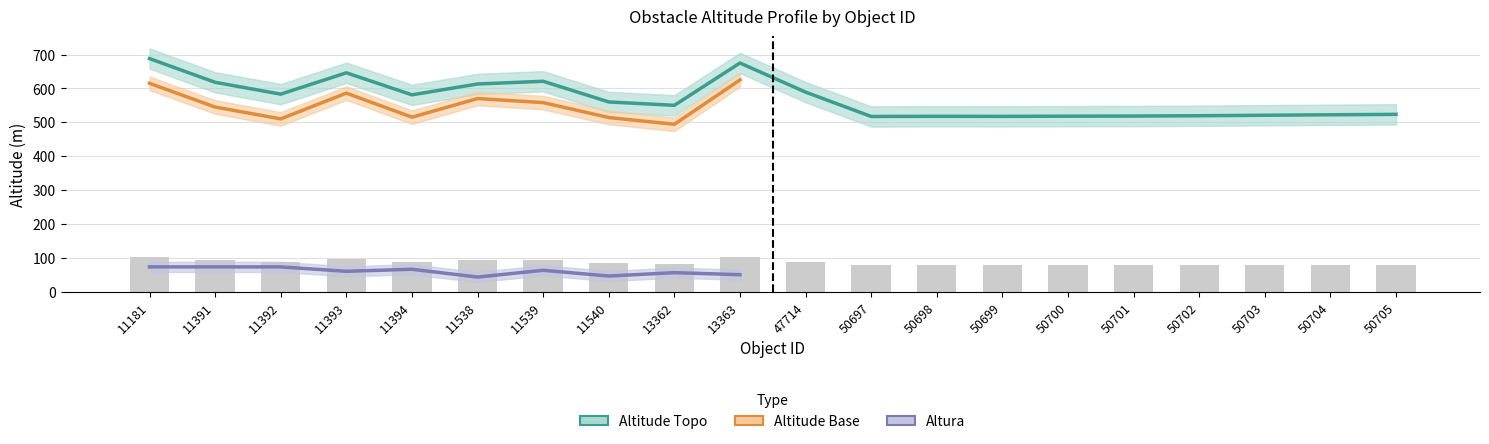

How many series are shown in this chart?

3